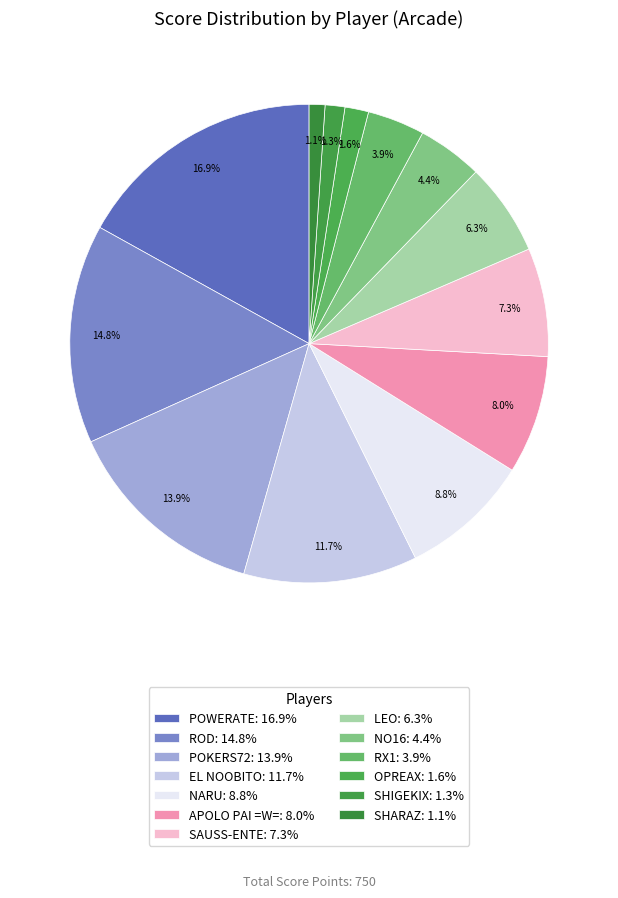

What percentage is NOT represented by SHARAZ?

98.9%